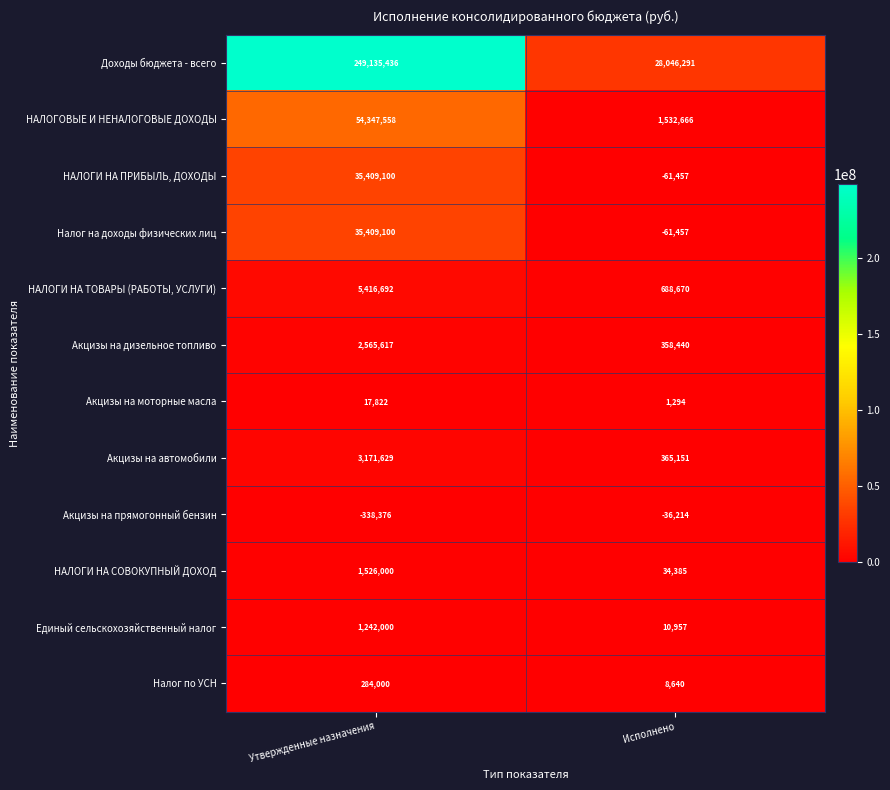

Is the value of НАЛОГИ НА ПРИБЫЛЬ, ДОХОДЫ at Исполнено greater than the value of Акцизы на автомобили at Исполнено?

No